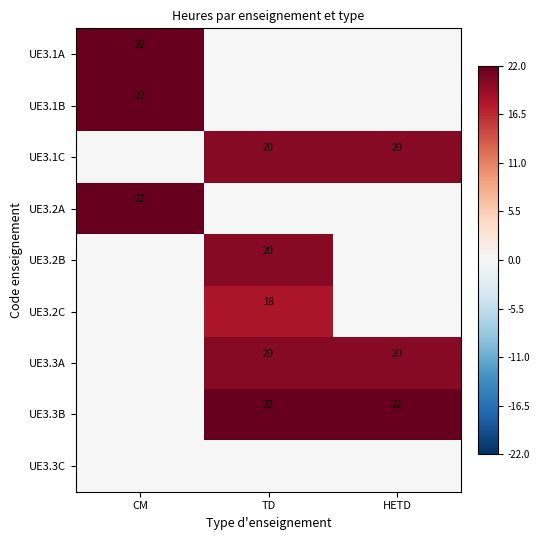

What is the total value across all series at TD?

100